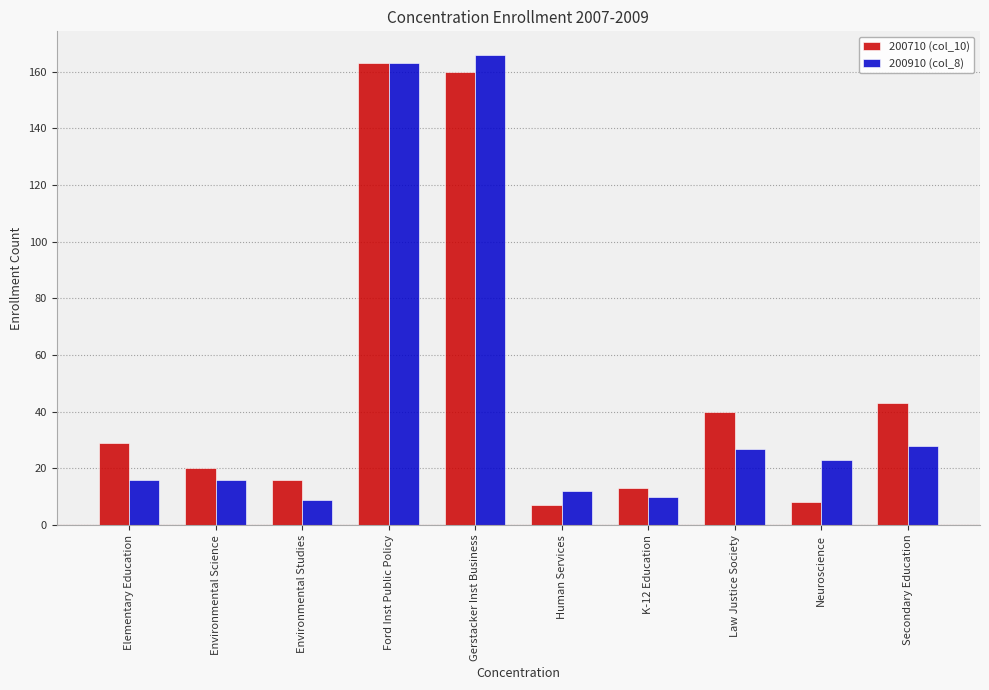

Which series changed the most between Environmental Science and Gerstacker Inst Business?

200910 (col_8)